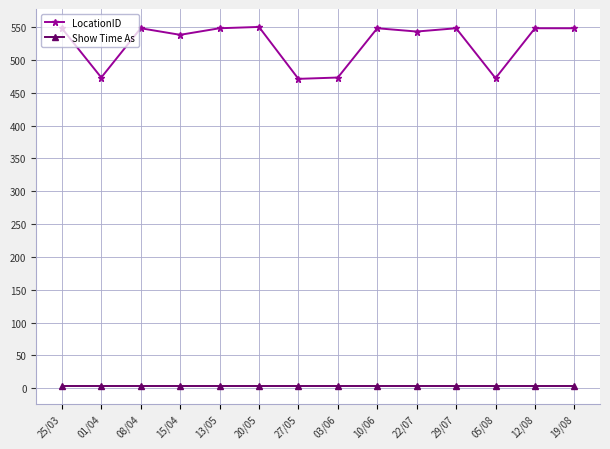

True or false: LocationID has more than 0 points higher than both neighbors.

True